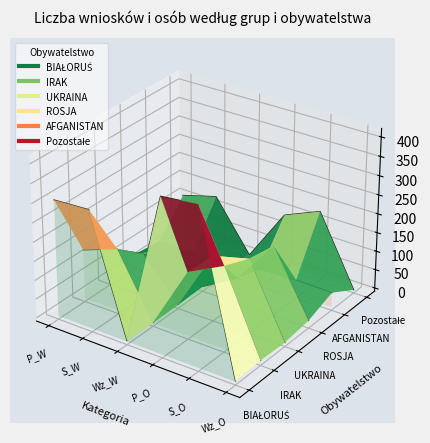

What is the label of the 3rd point from the right?

P_O